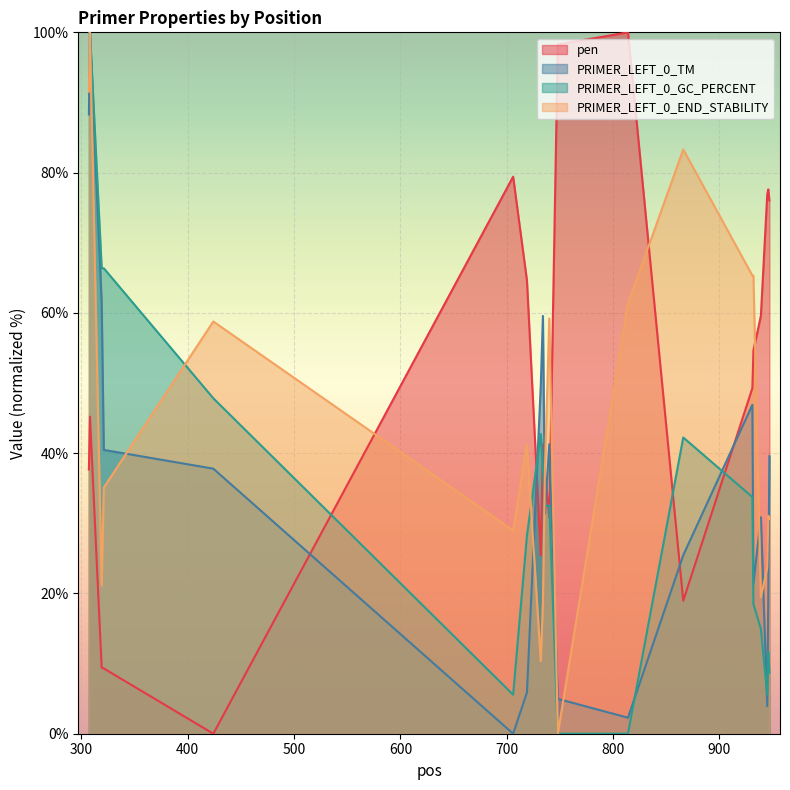

What is the highest value of the pen series?

100.0